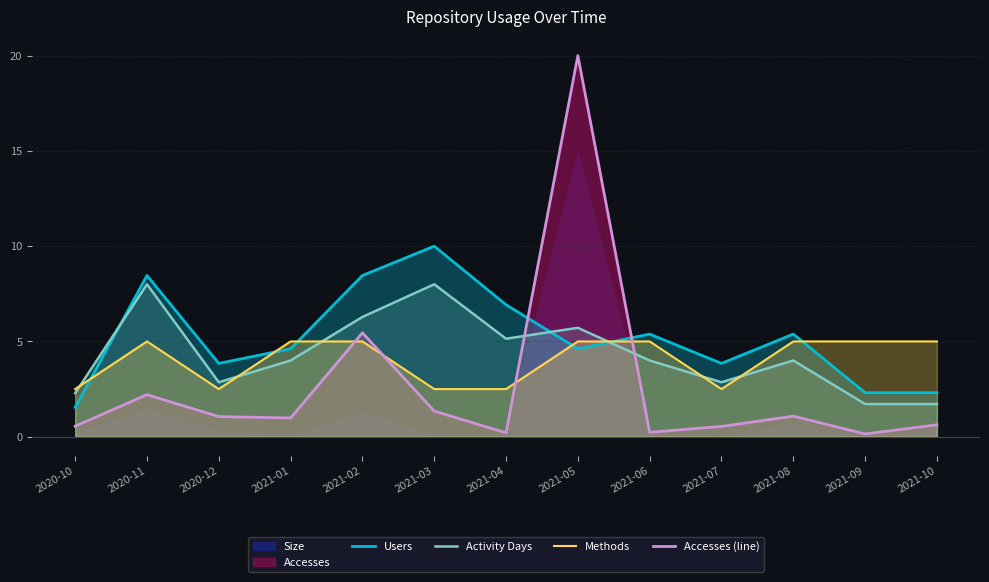

Between which two adjacent categories do Accesses (line) and Users first intersect?

2021-04 and 2021-05